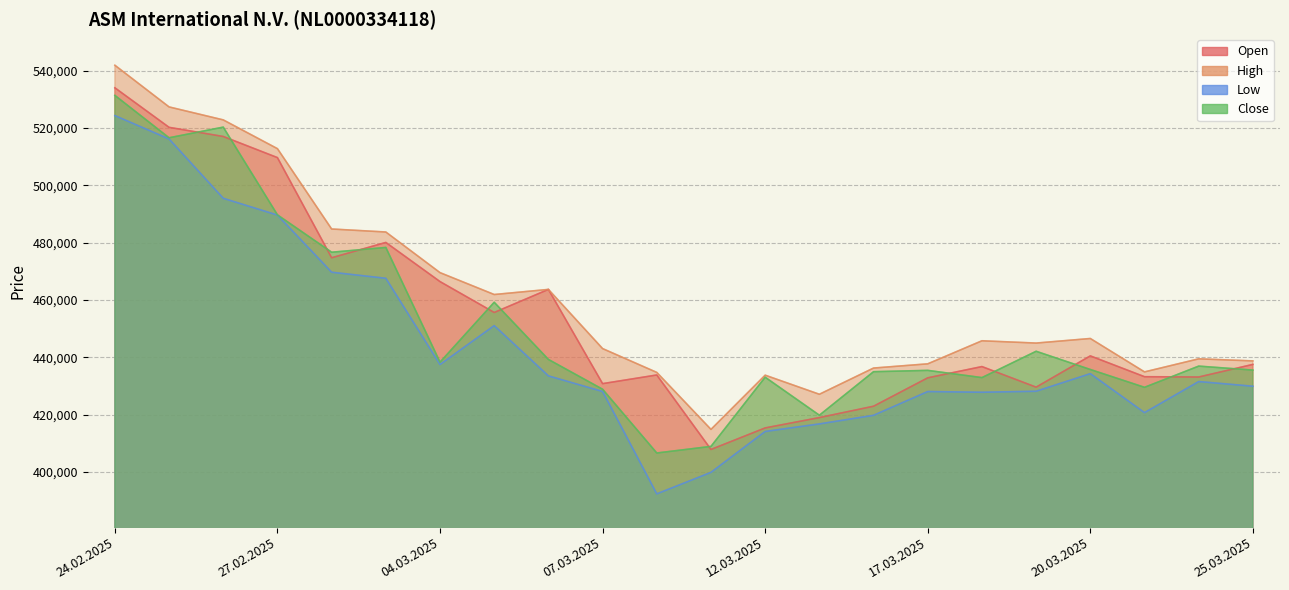

The Low series shows 759668 at 04.03.2025. True or false?

False